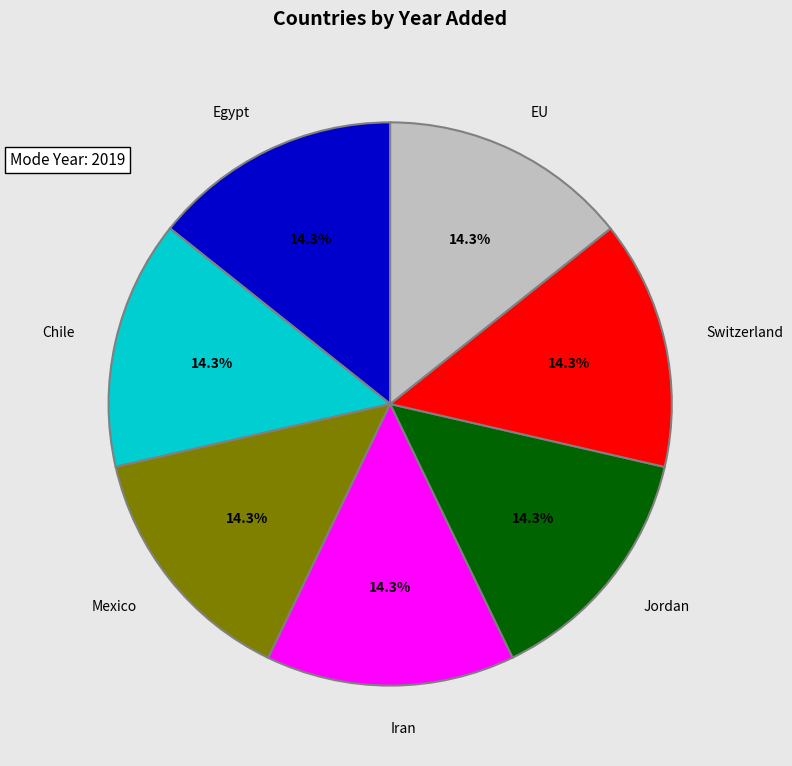

Does Iran account for over 50% of the chart?

No